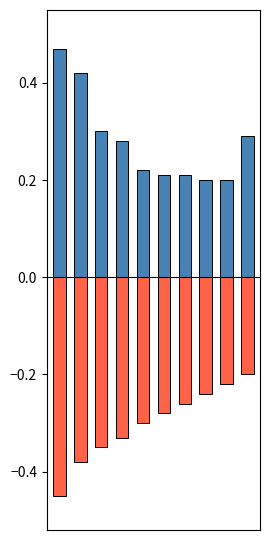

What is the value of the positive bar at the 2nd from the left?

0.4